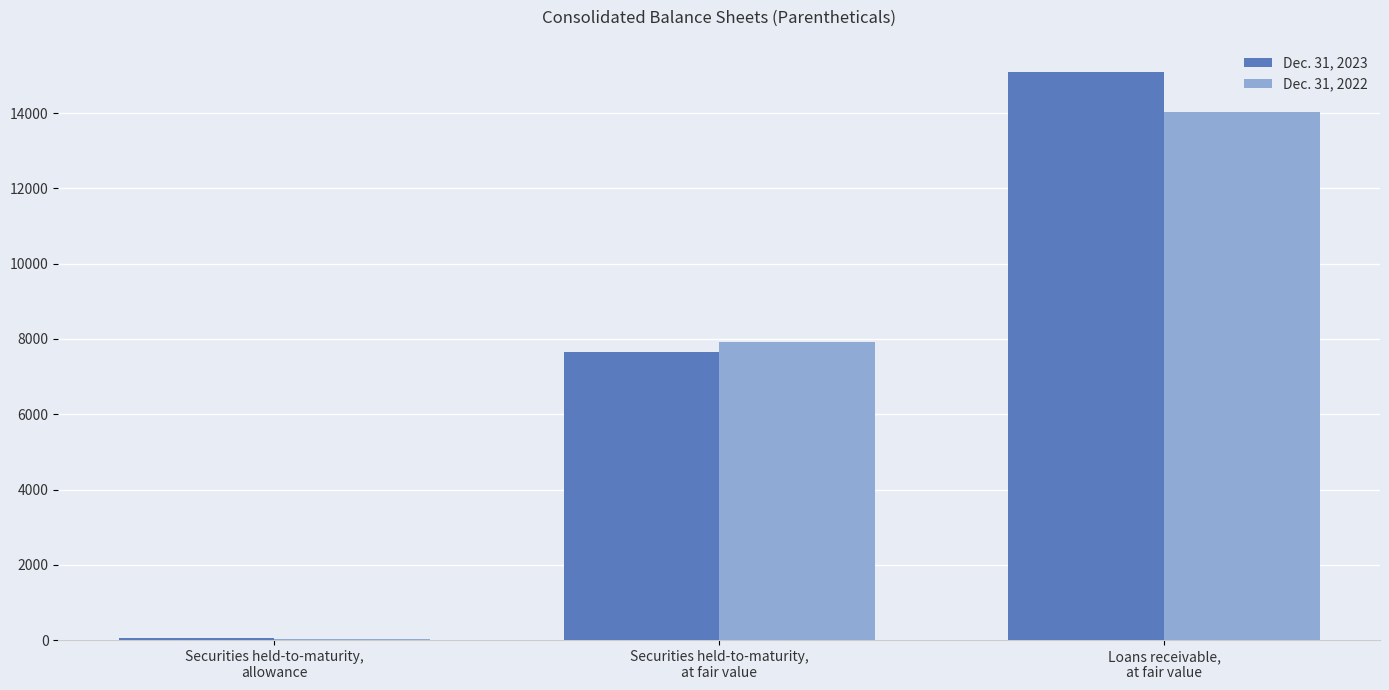

True or false: Dec. 31, 2022 has a value of 7929 at Securities held-to-maturity,
at fair value.

True